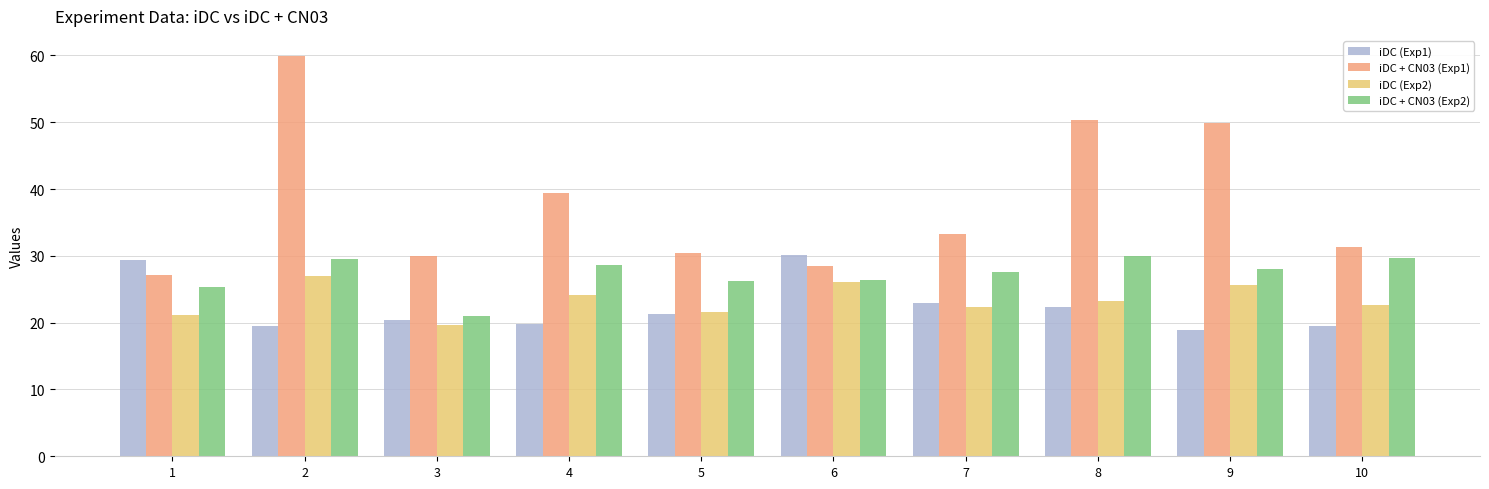

At which category does the chart reach its peak across all series?

2